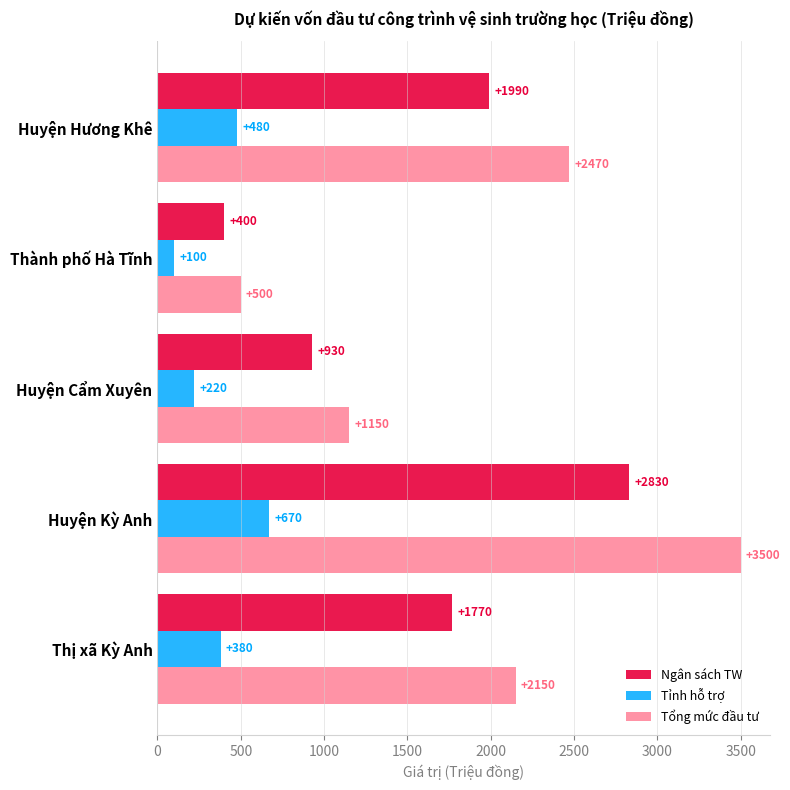

Count the Tỉnh hỗ trợ values in the range 220 to 480.

3